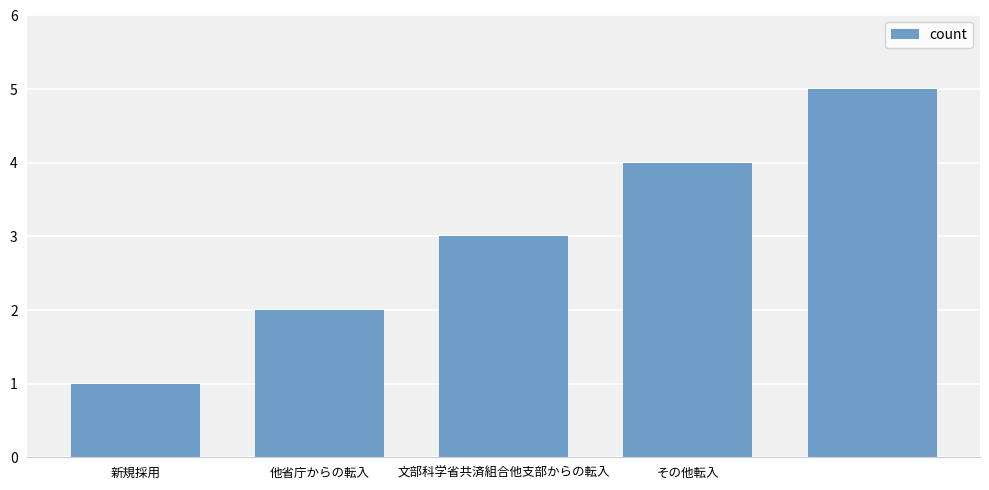

Count the number of categories in the chart.

5